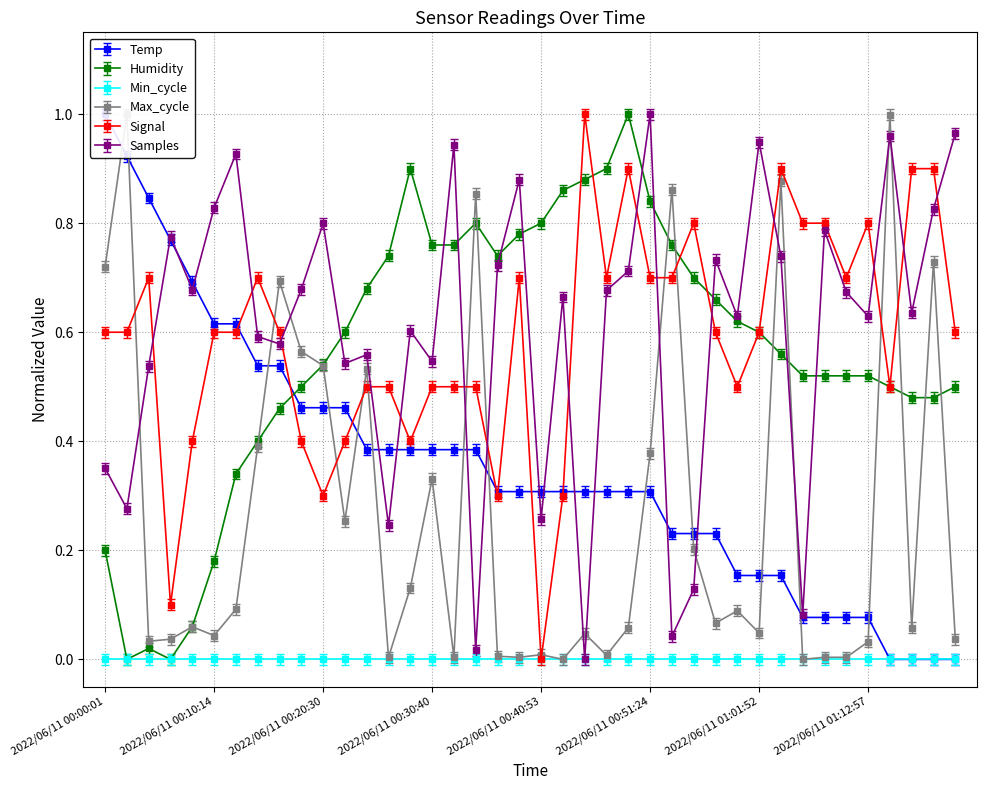

How many data points in Samples are above 0?

39